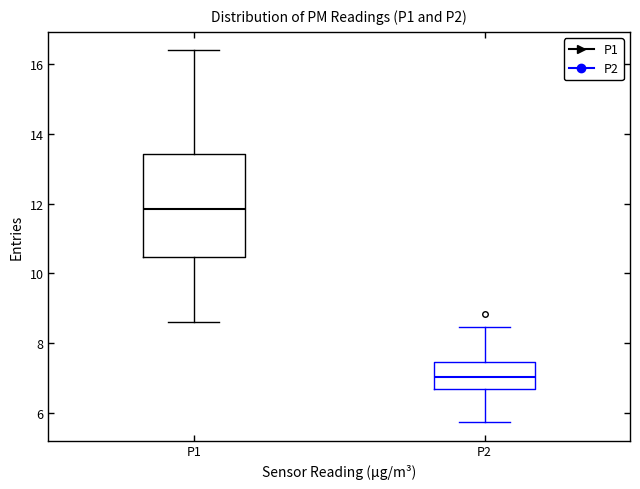

Reading left to right, read every box against the y-axis: the position of its median line, the range the box covers, and the ends of its whiskers. The values are not printed on the chart, so give them approximately, as read against the axis.

P1: median 11.8, box 10.4 to 13.4, whiskers 8.6 to 16.4
P2: median 7.0, box 6.6 to 7.4, whiskers 5.8 to 8.4